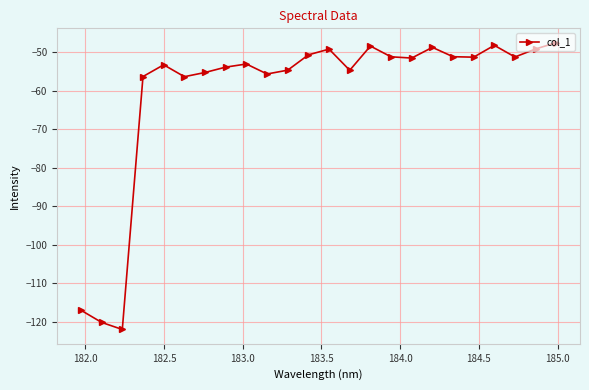

How many distinct data groups are displayed?

1